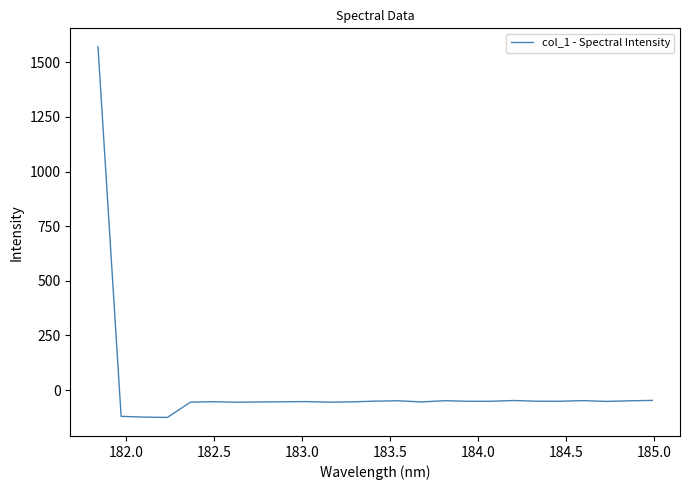

What is the maximum value shown in the chart?

1571.0